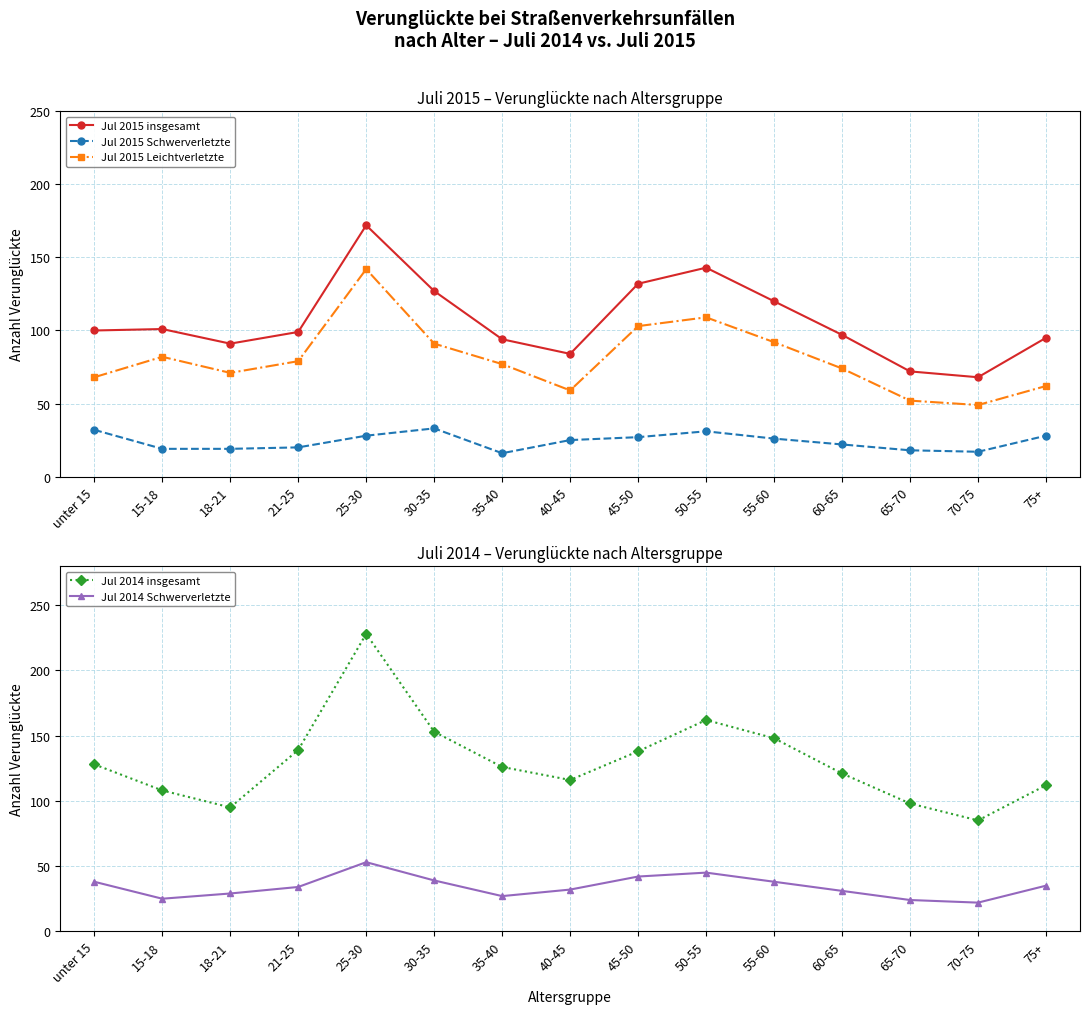

Reading right to left, list all the values displayed in this chart.

Jul 2015 insgesamt: 95	68	72	97	120	143	132	84	94	127	172	99	91	101	100
Jul 2015 Schwerverletzte: 28	17	18	22	26	31	27	25	16	33	28	20	19	19	32
Jul 2015 Leichtverletzte: 62	49	52	74	92	109	103	59	77	91	142	79	71	82	68
Jul 2014 insgesamt: 112	85	98	121	148	162	138	116	126	153	228	139	95	108	128
Jul 2014 Schwerverletzte: 35	22	24	31	38	45	42	32	27	39	53	34	29	25	38